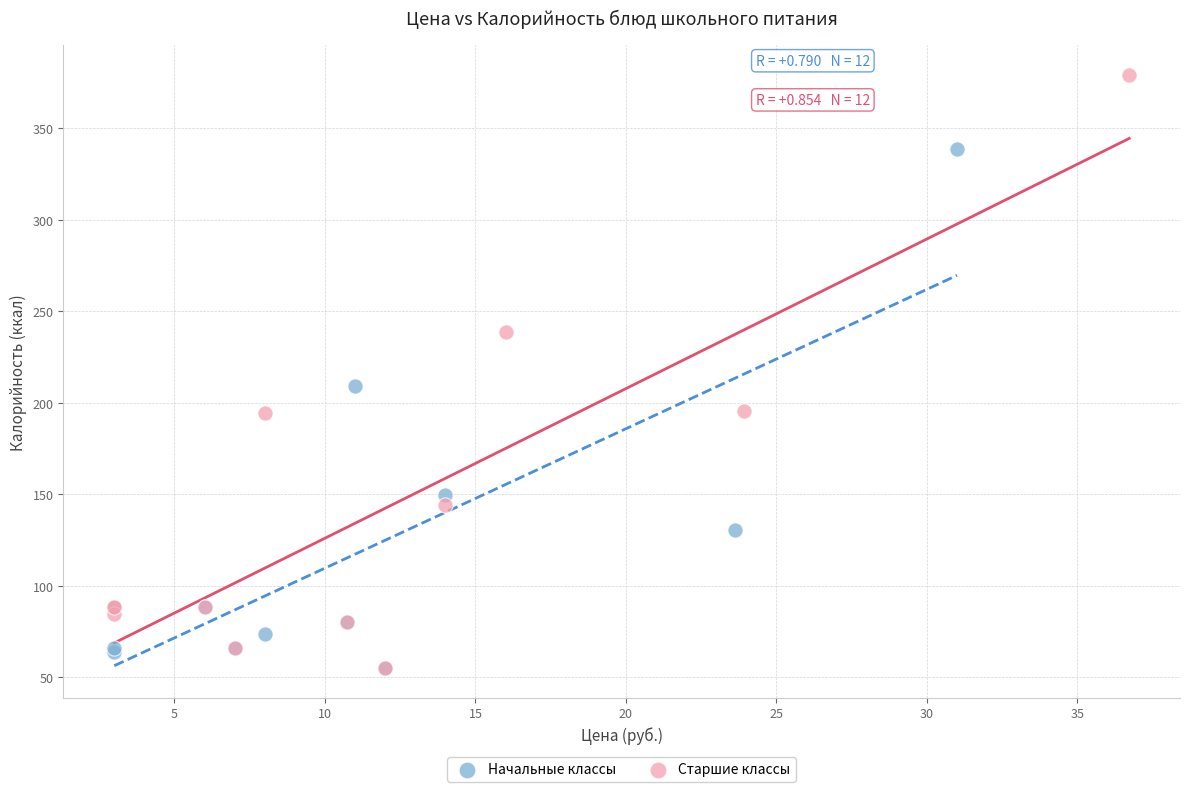

Which series has the widest spread of Y values?

Старшие классы